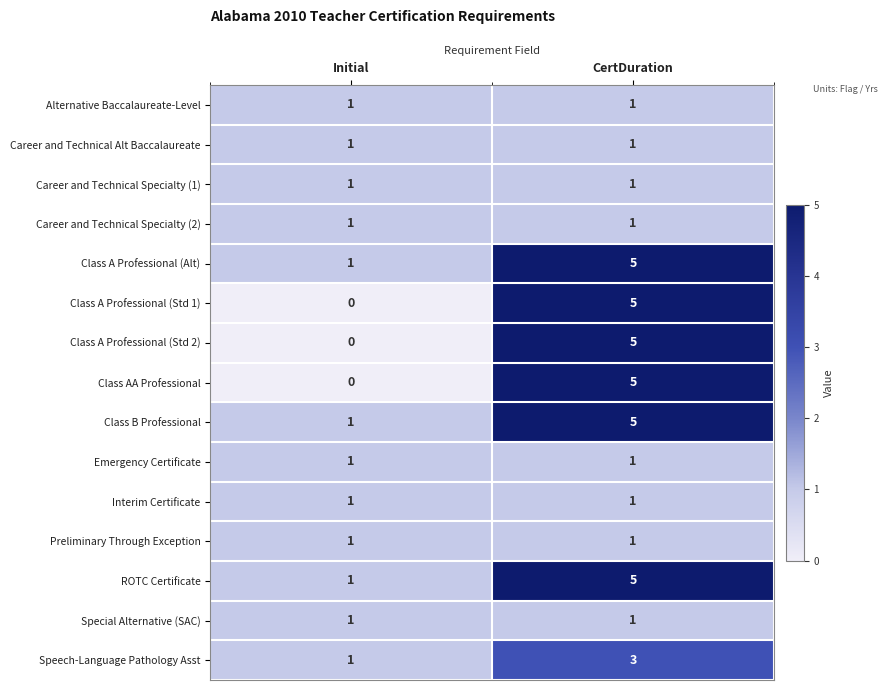

What is the sum of all Class AA Professional values?

5